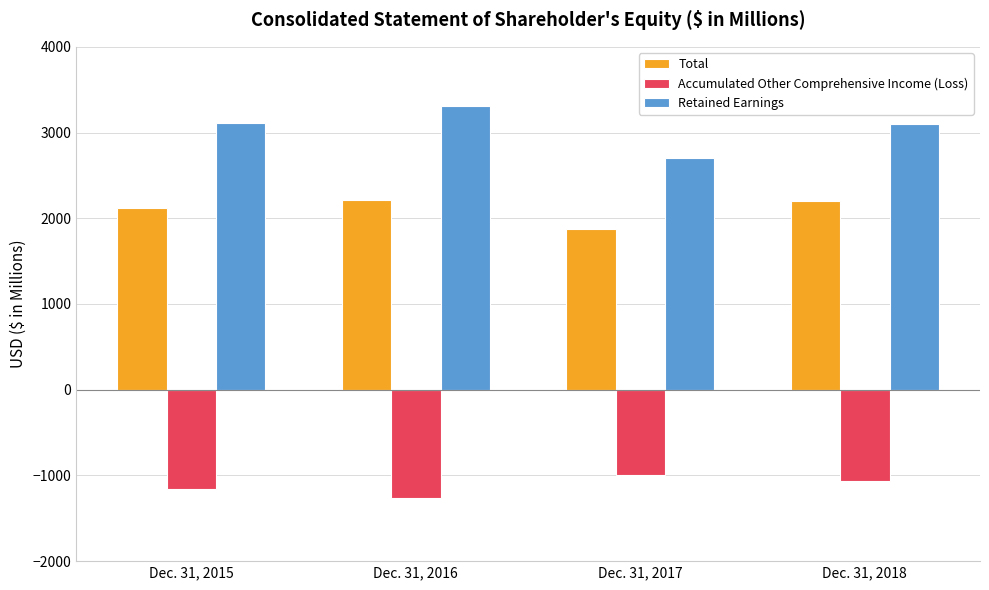

What is the difference between the second highest and second lowest values in the Total series?

77